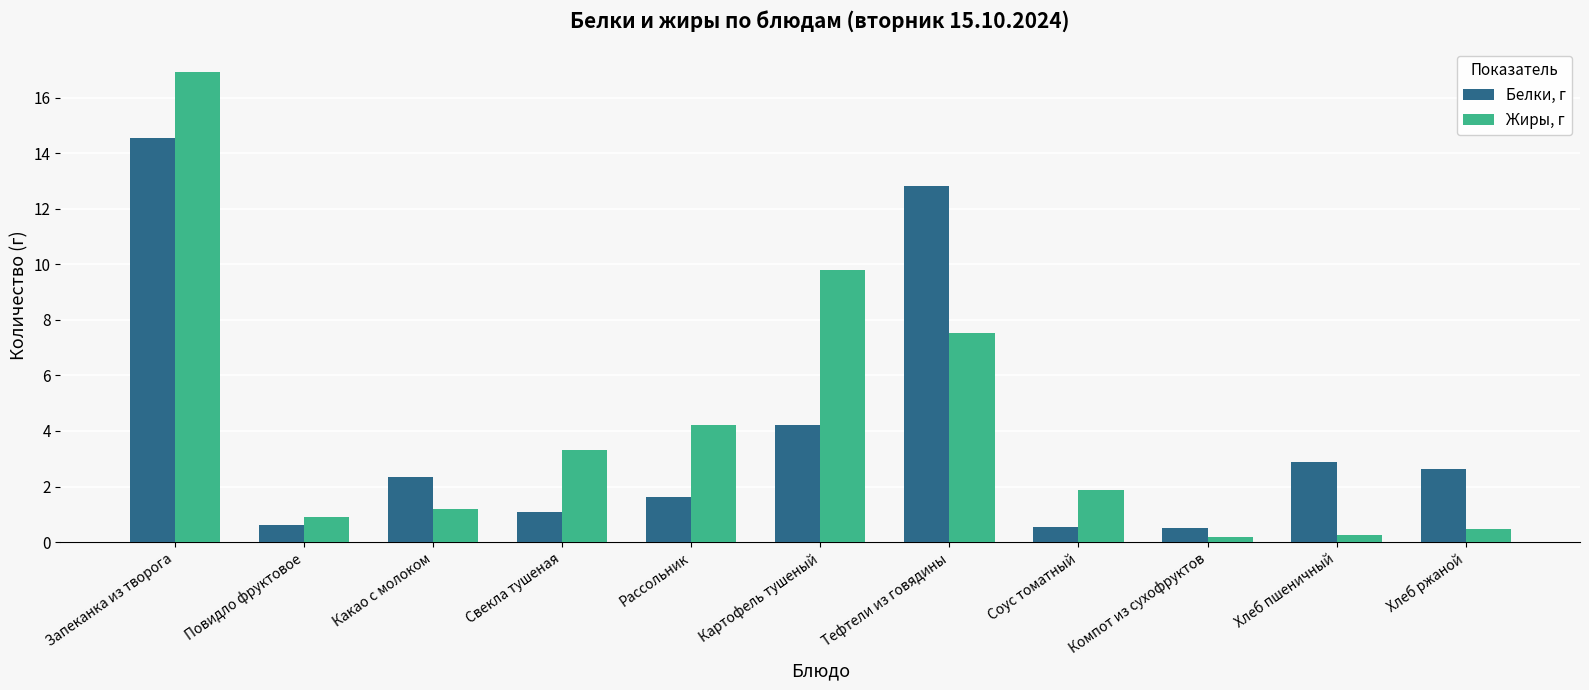

How many data points in Белки, г are less than 2?

5